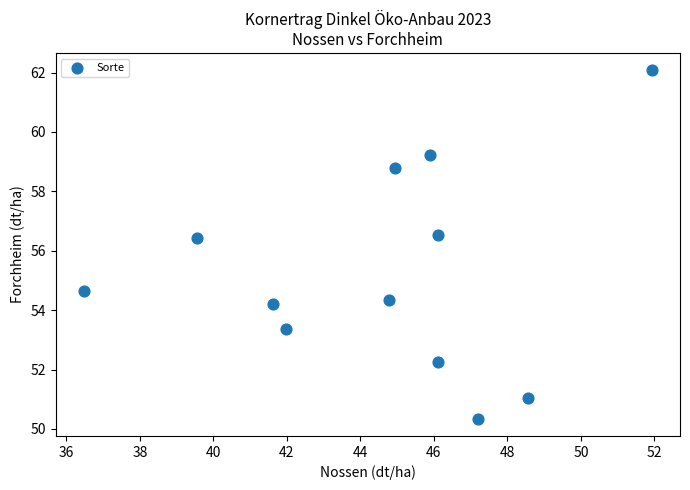

What is the average Y value?

55.3